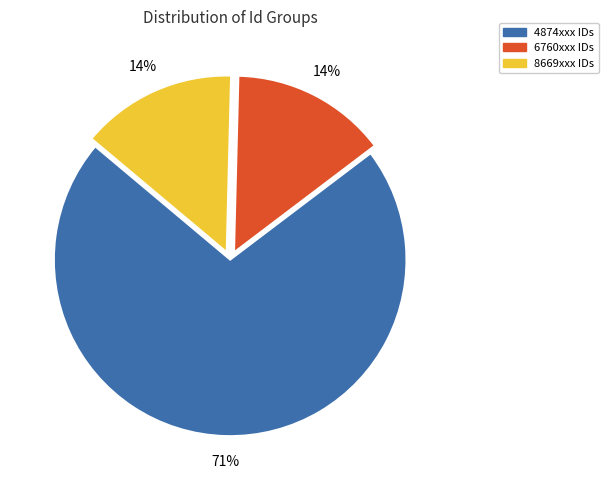

How many slices are in this pie chart?

3